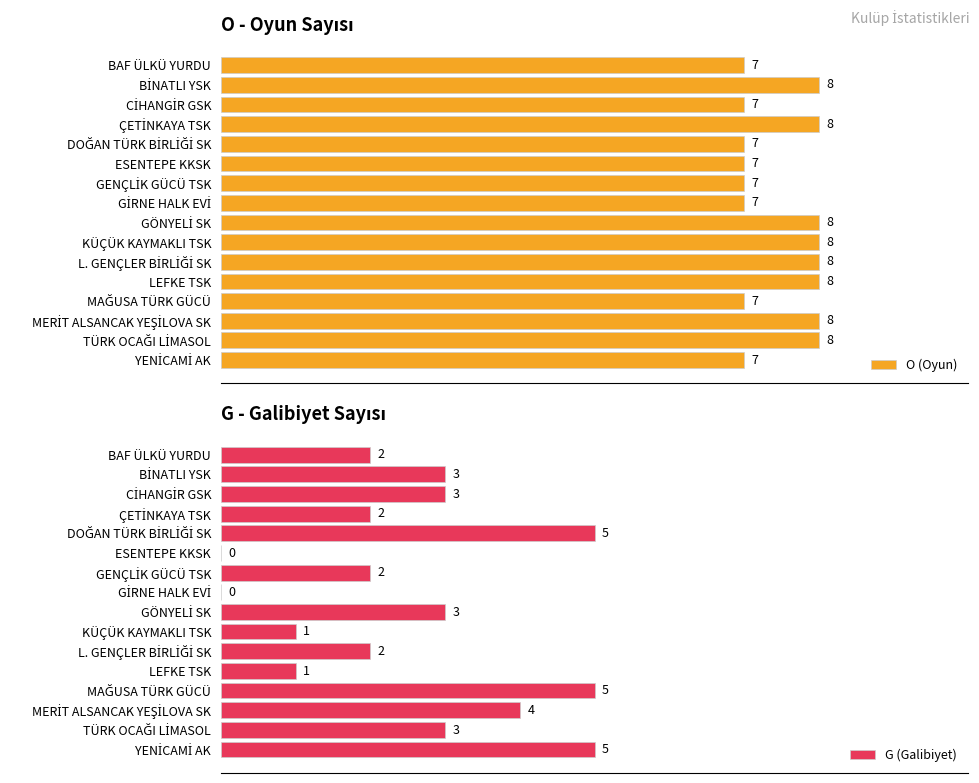

Which series changed the most between BİNATLI YSK and MERİT ALSANCAK YEŞİLOVA SK?

G (Galibiyet)